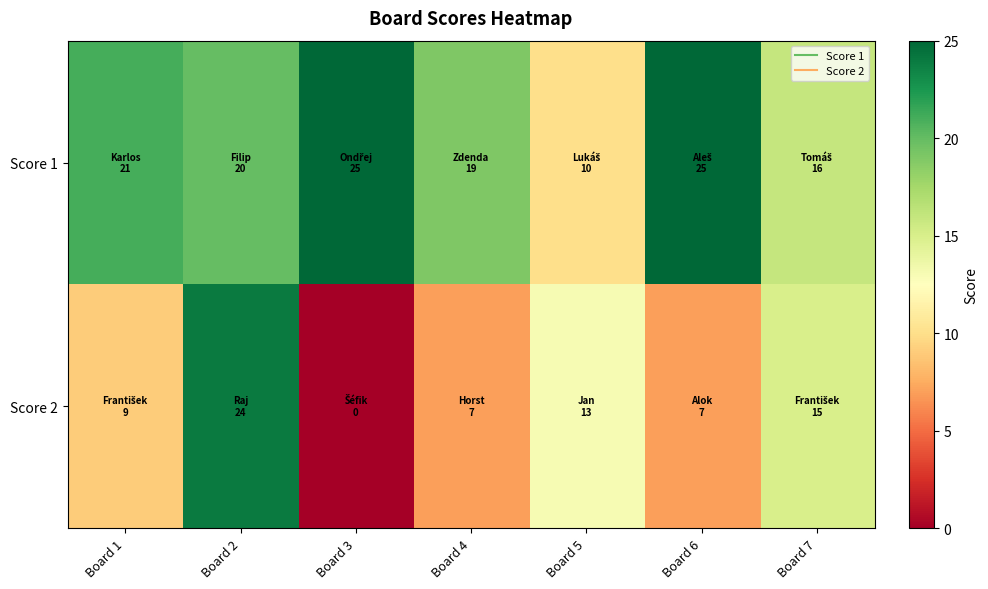

Rank the series by their maximum value, from highest to lowest.

Score 1, Score 2